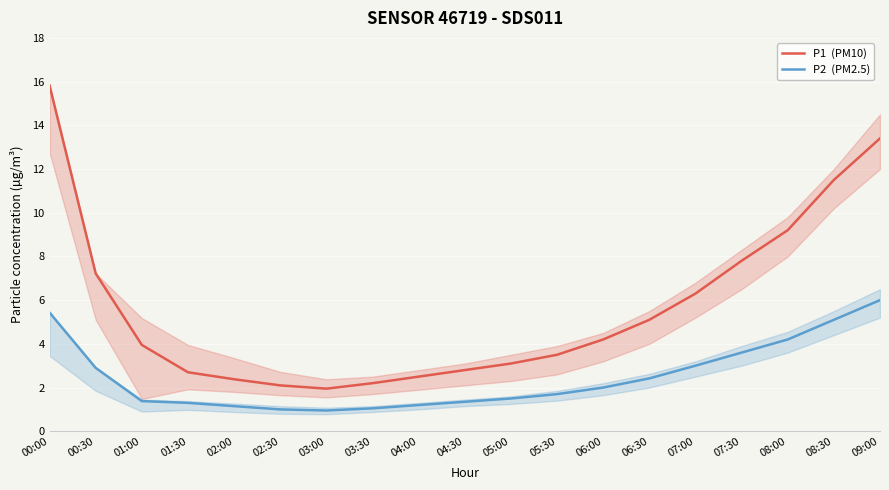

Which series has the largest total across all categories?

P1  (PM10)